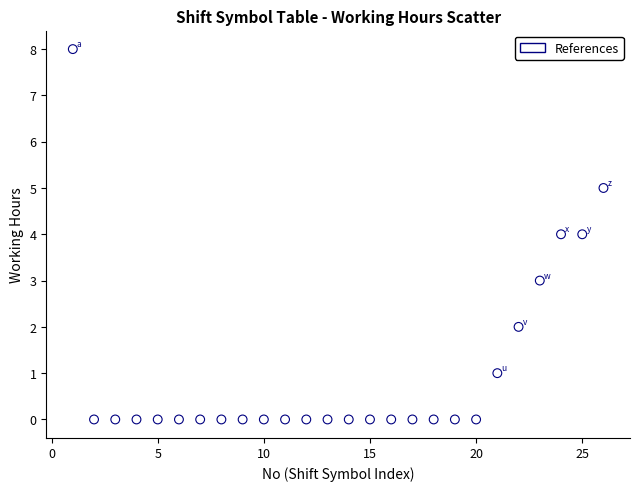

What is the range of X values (max minus min)?

25